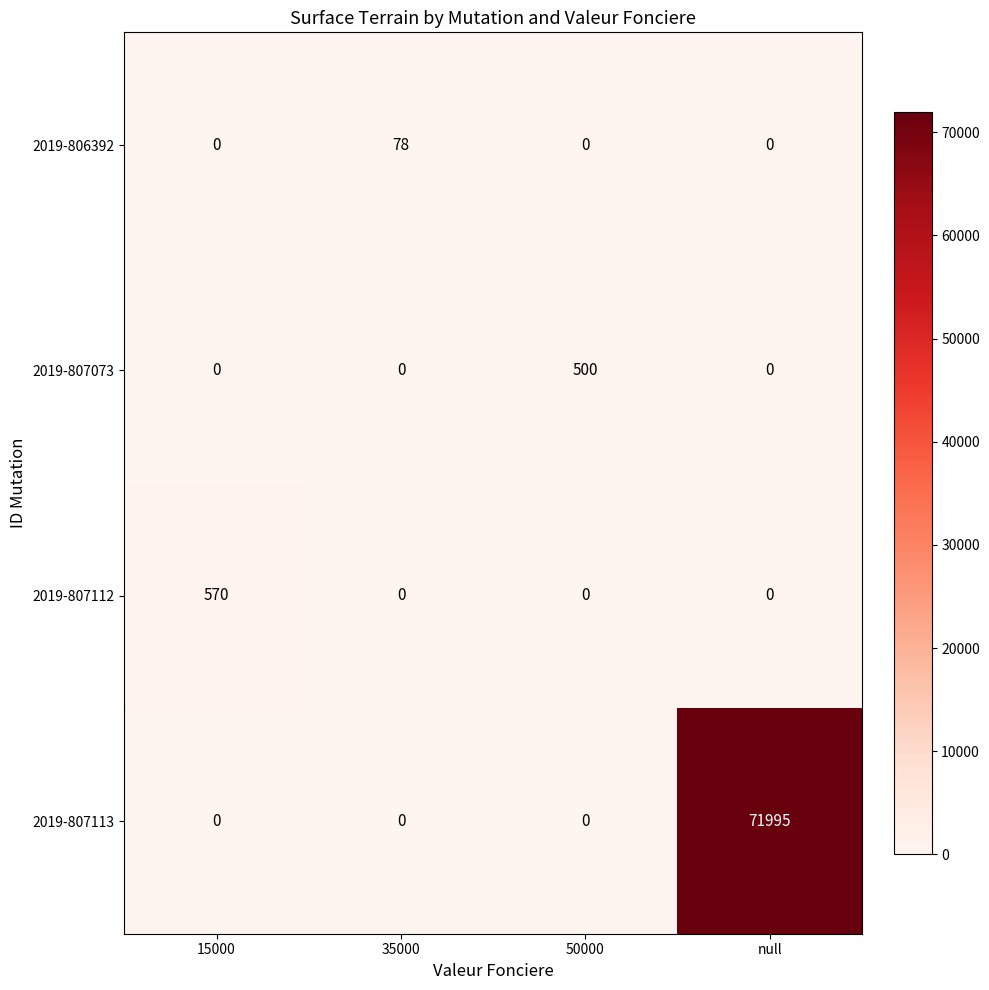

What is the difference between the 2019-807073 values at 50000 and 15000?

500